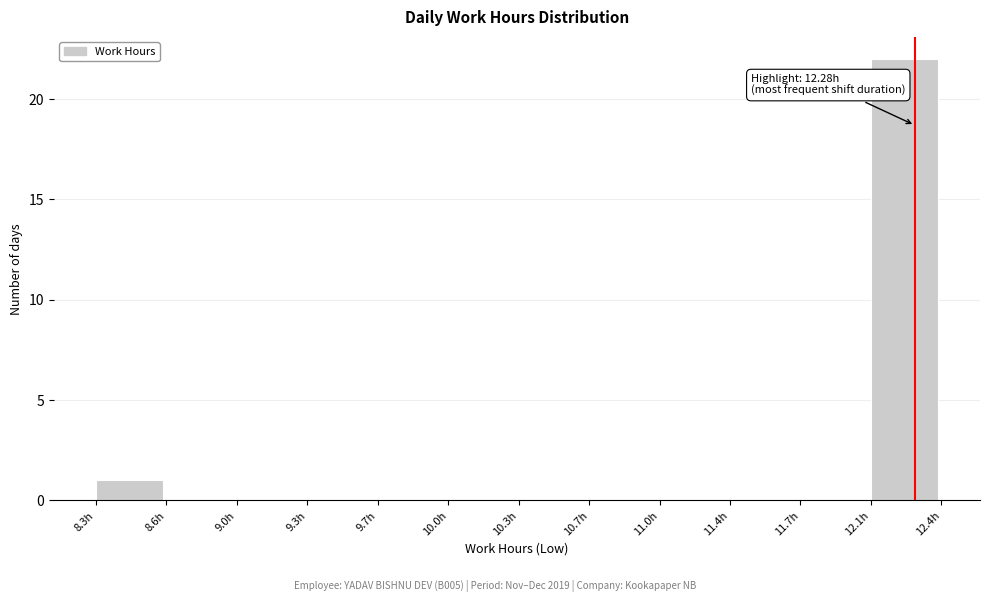

Which range on the x-axis has the tallest bar?

12.05 to 12.40